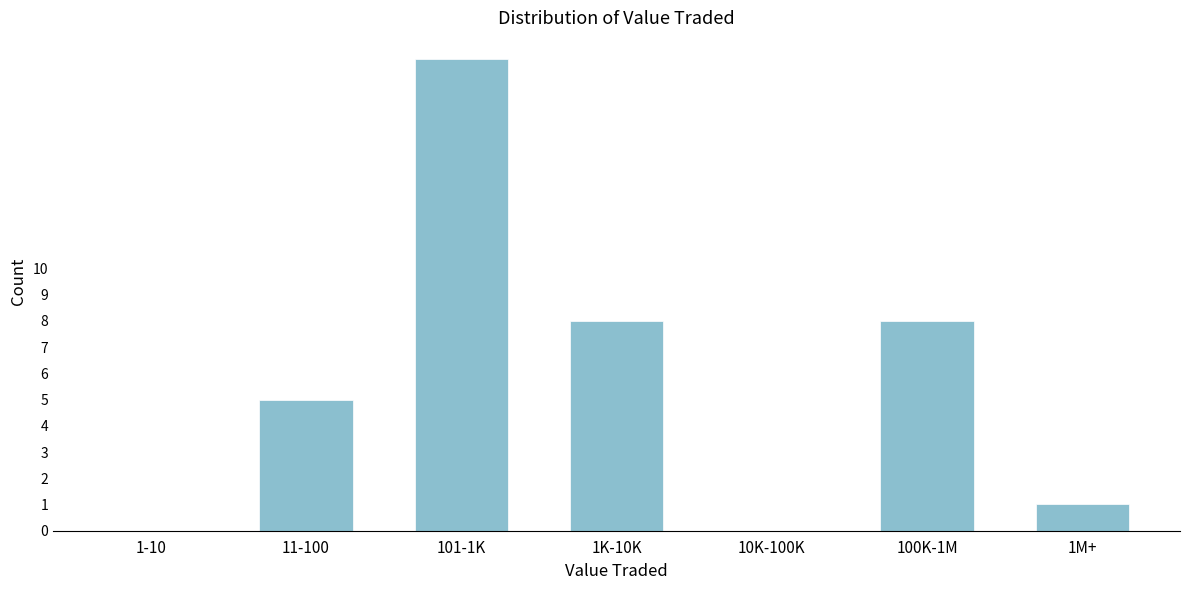

Reading right to left, list all the values displayed in this chart.

1M+=1	100K-1M=8	10K-100K=0	1K-10K=8	101-1K=18	11-100=5	1-10=0